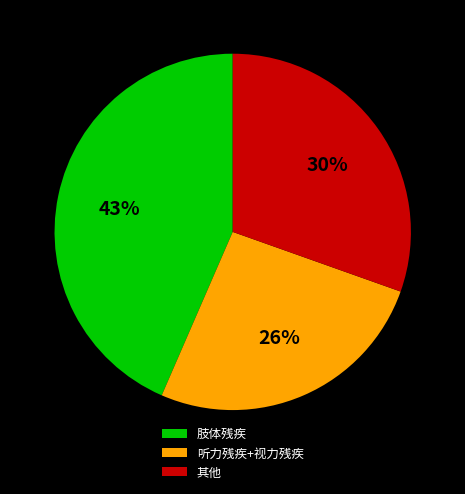

The 肢体残疾 slice represents 43% of the pie. True or false?

True